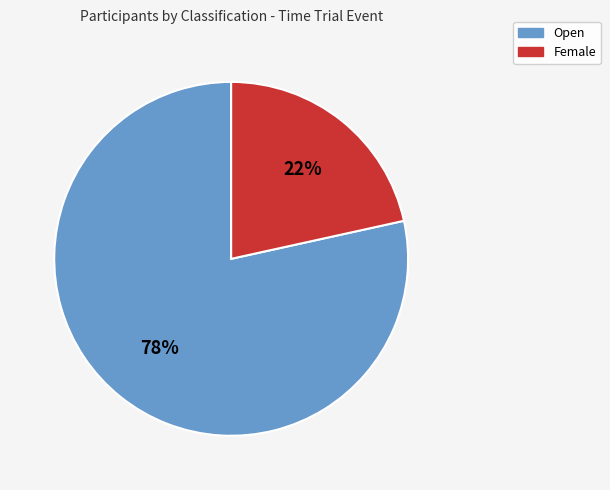

Count the number of slices in the pie.

2